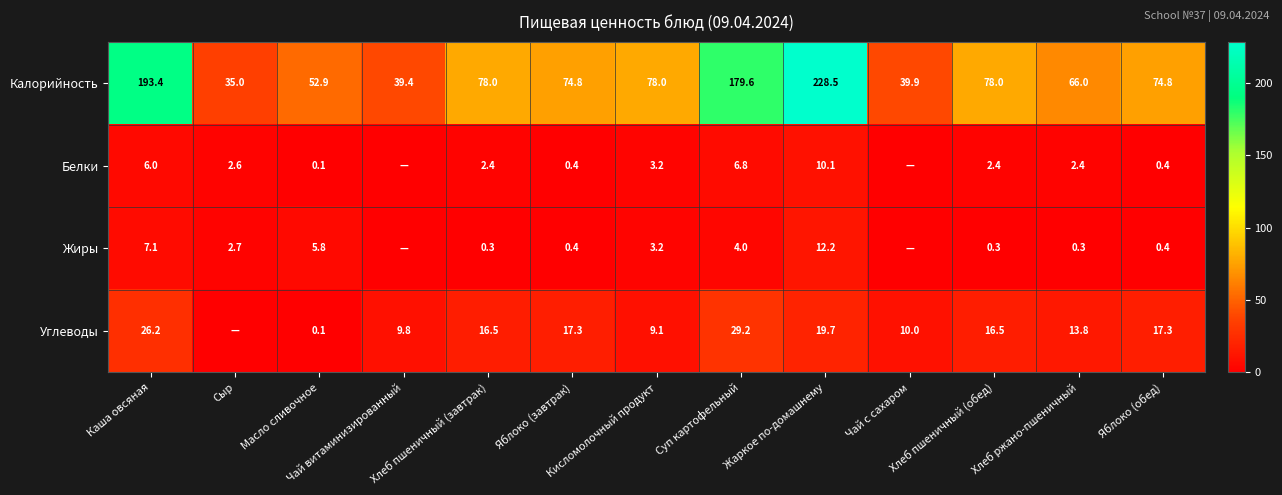

List the series in order of their peak value, highest first.

Калорийность, Углеводы, Жиры, Белки